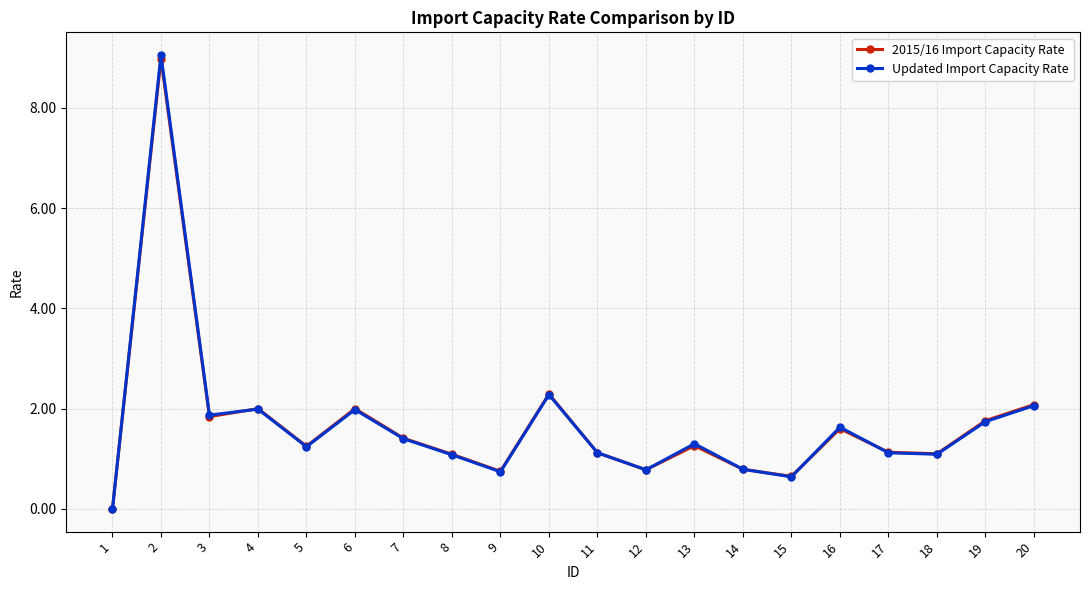

At which category does Updated Import Capacity Rate reach its first local peak?

2